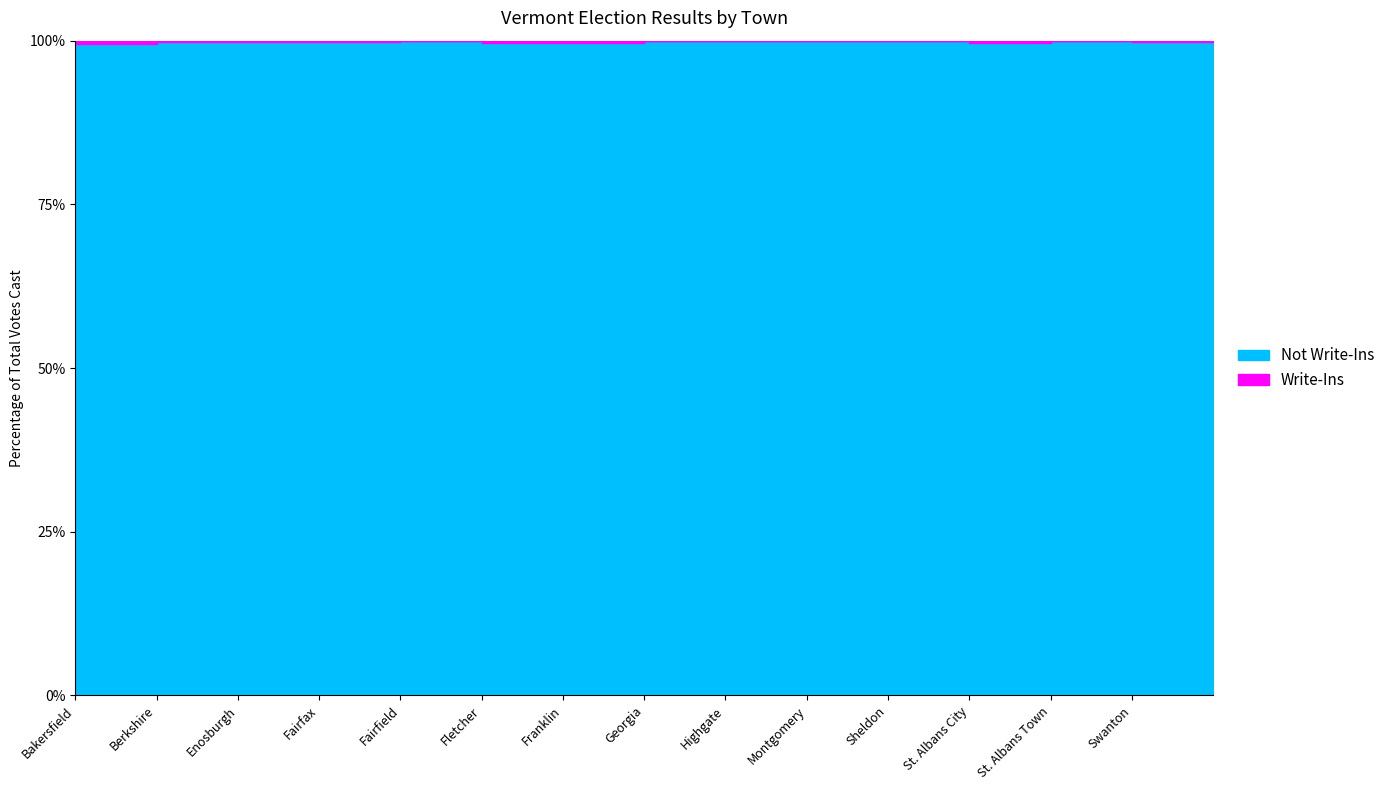

True or false: Blanks and Write-Ins cross at least once.

False